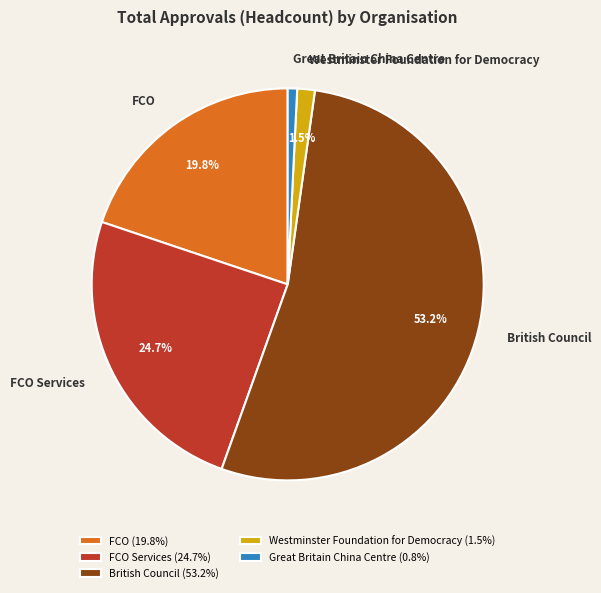

Approximately how many times larger is the value at British Council compared to FCO?

2.7